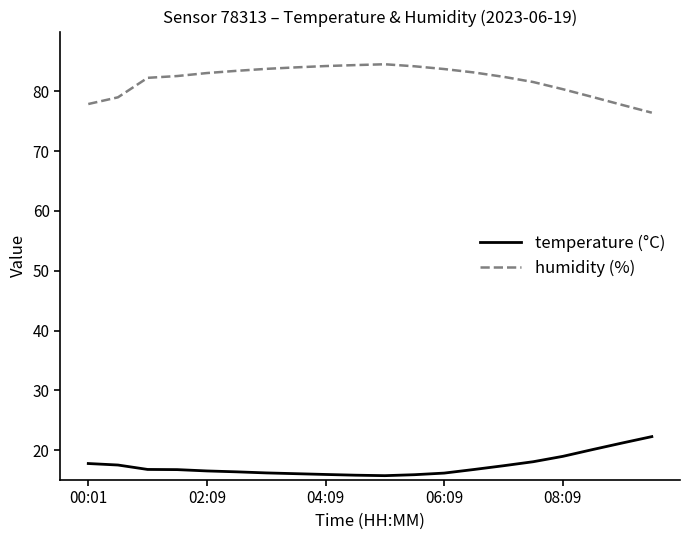

Which series has the largest total across all categories?

humidity (%)